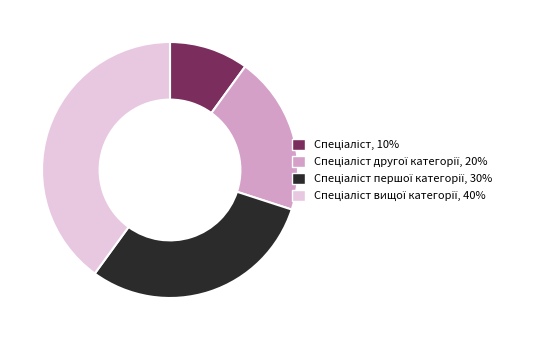

Does any single category account for the majority?

No